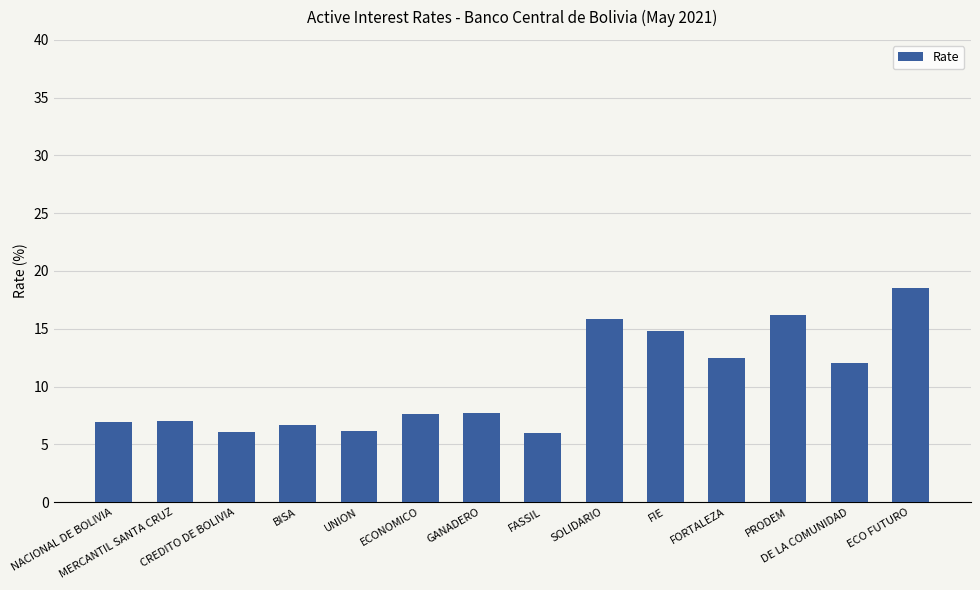

What is the change in value from UNION to ECO FUTURO?

+12.4